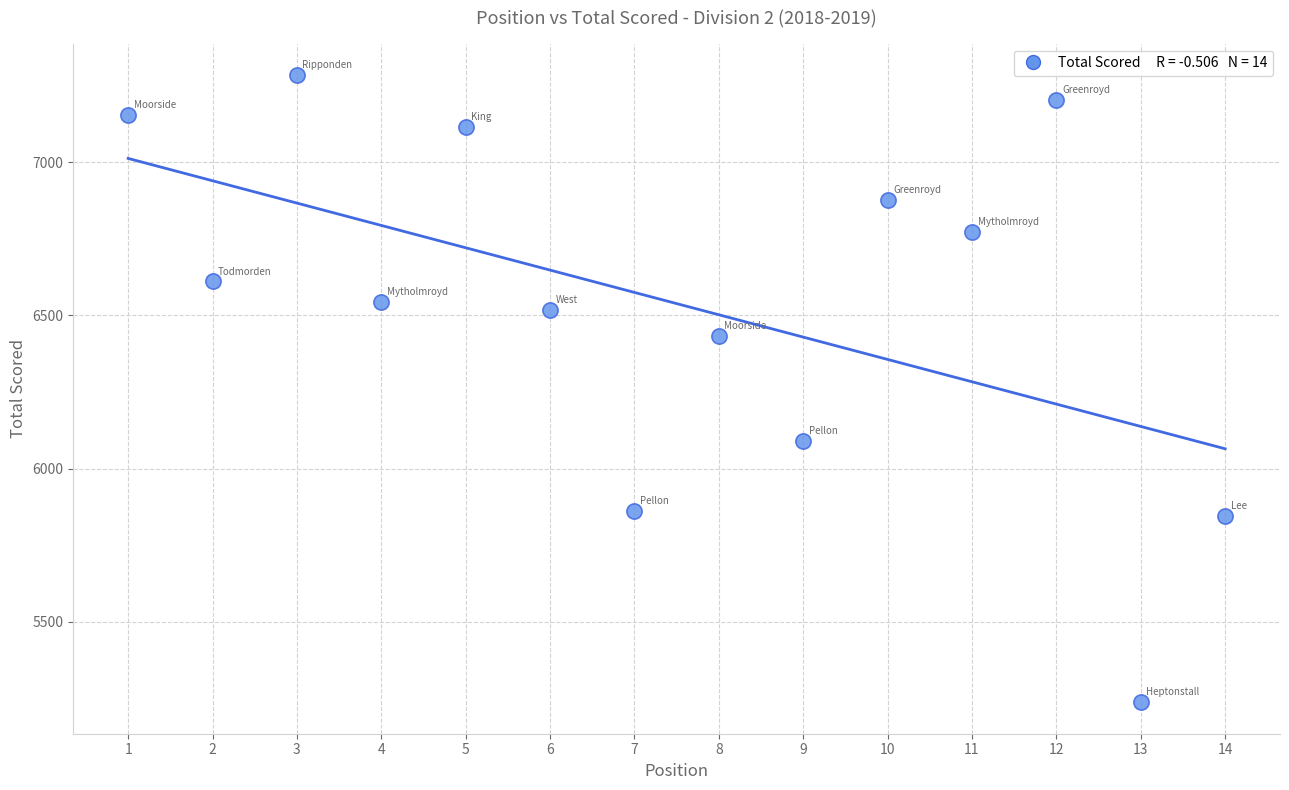

What is the range of Y values (max minus min)?

2048